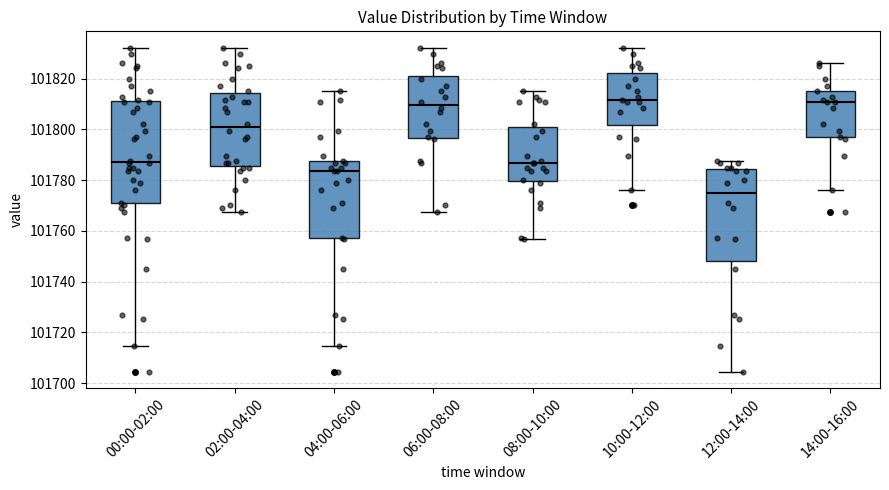

Comparing the boxes themselves (not the whiskers), which one is the tallest?

00:00-02:00